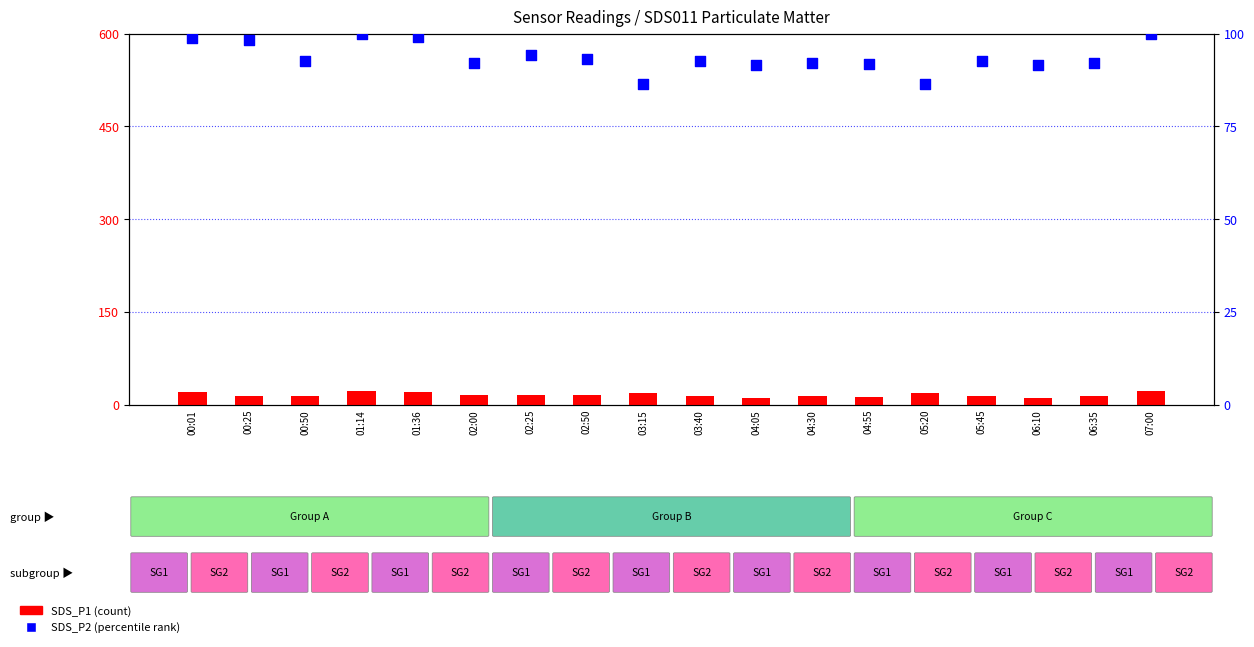

Is the value of SDS_P2 at 00:01 greater than the value of SDS_P1 at 02:50?

Yes